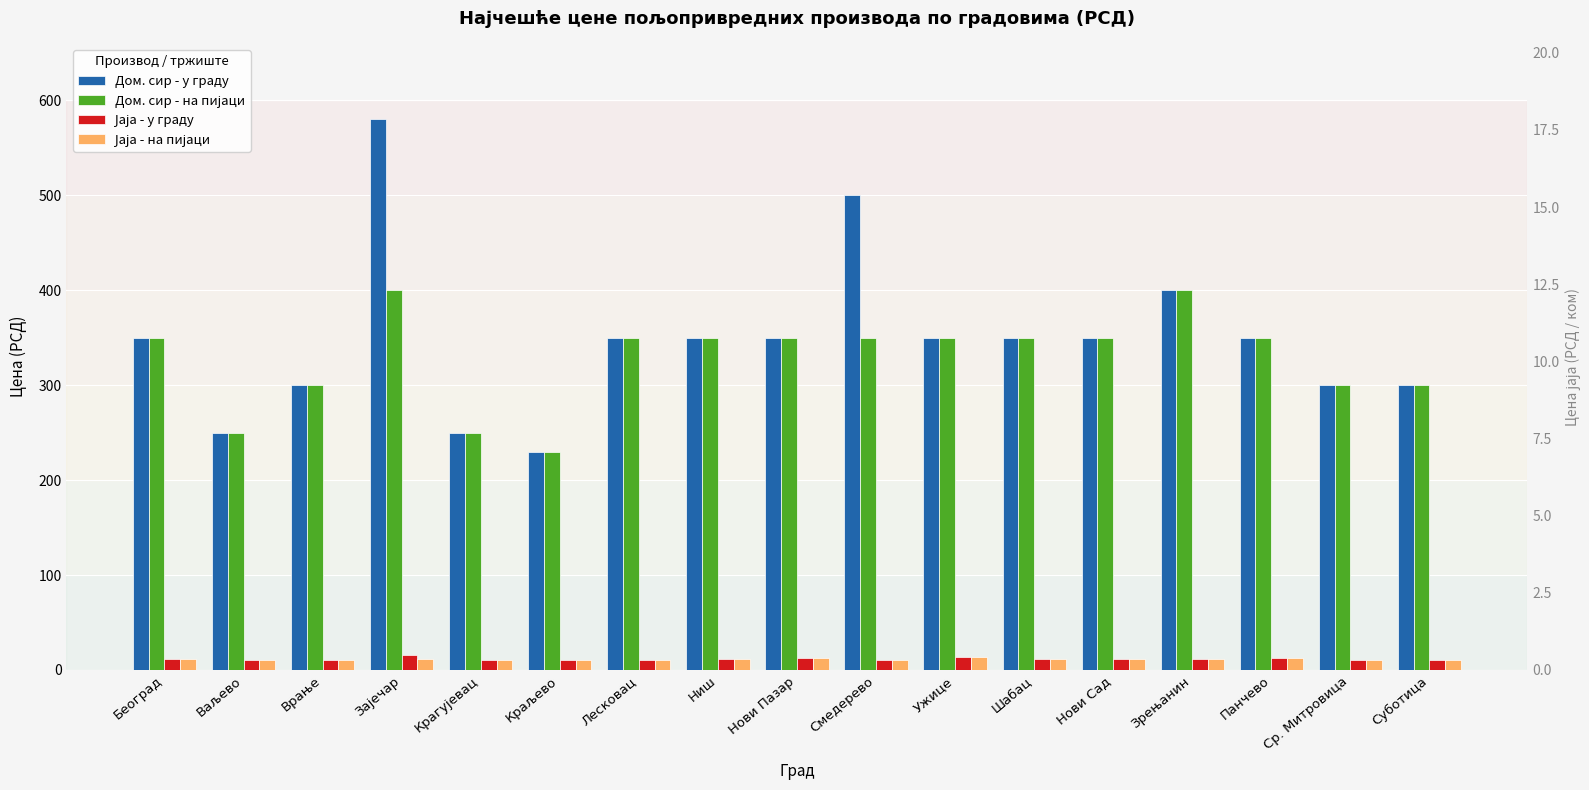

What is the smallest value displayed?

10.0